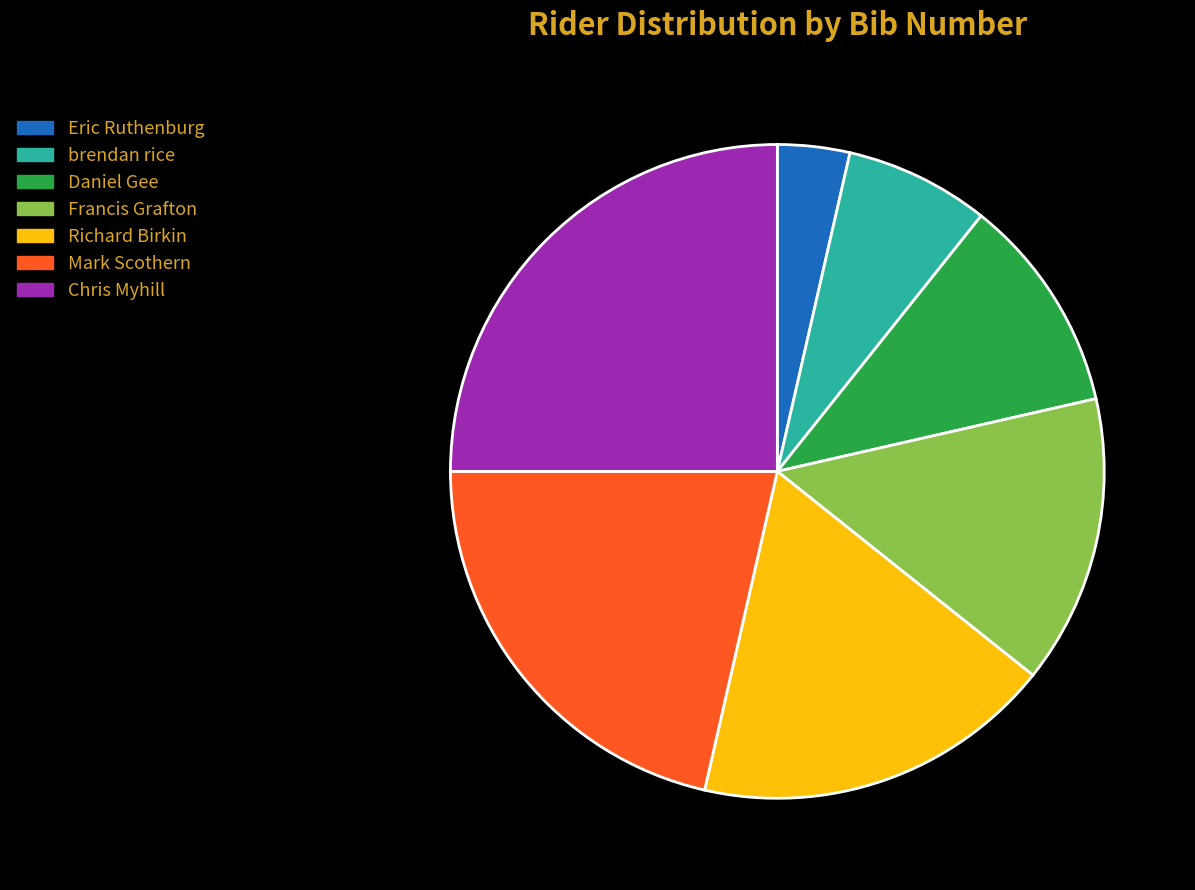

Which category has the smallest portion of the pie?

Eric Ruthenburg